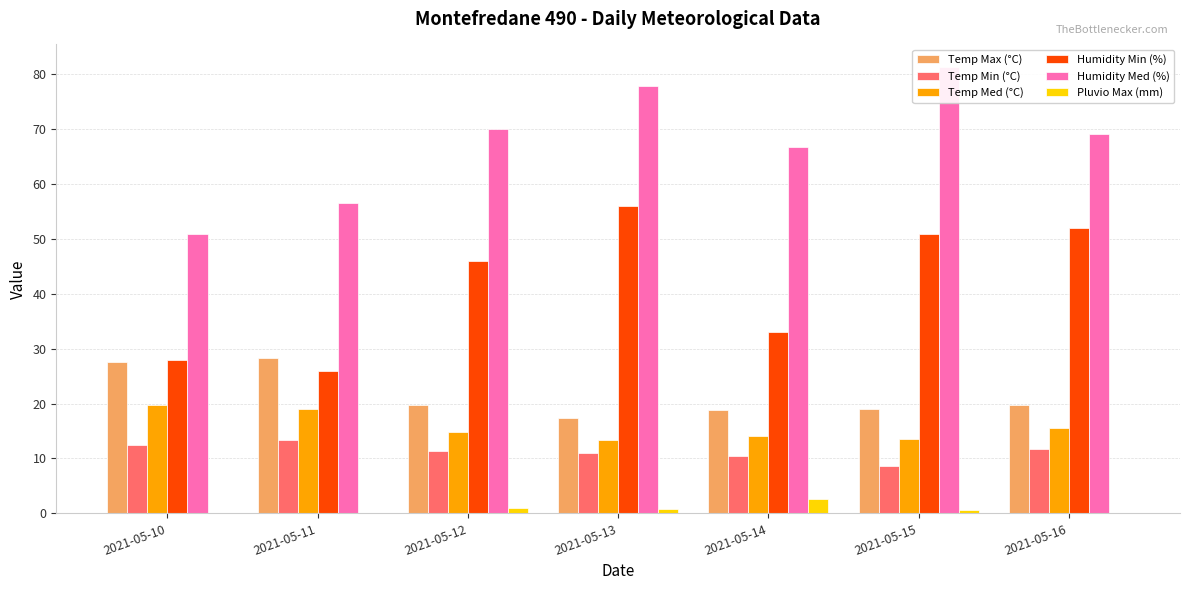

How many bars are there in each group?

6